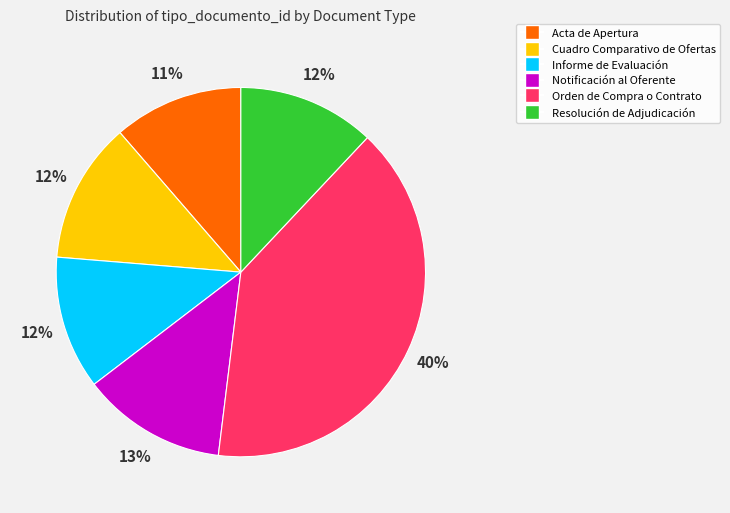

What is the largest slice in the pie chart?

Orden de Compra o Contrato